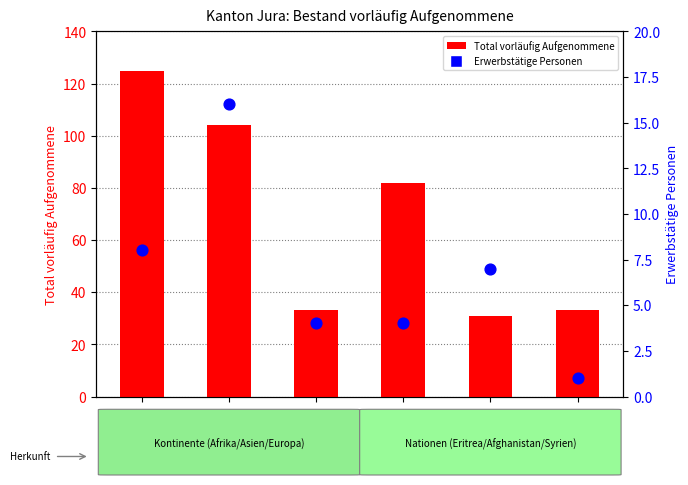

At which category is the sum across all series the highest?

Afrika